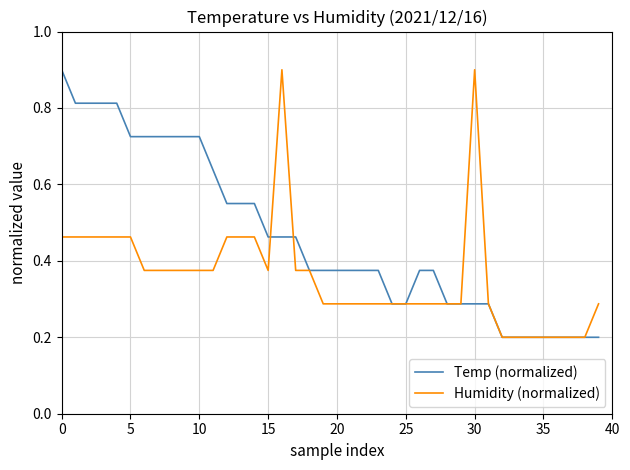

Which series ends up on top after the final intersection of Temp (normalized) and Humidity (normalized)?

Humidity (normalized)